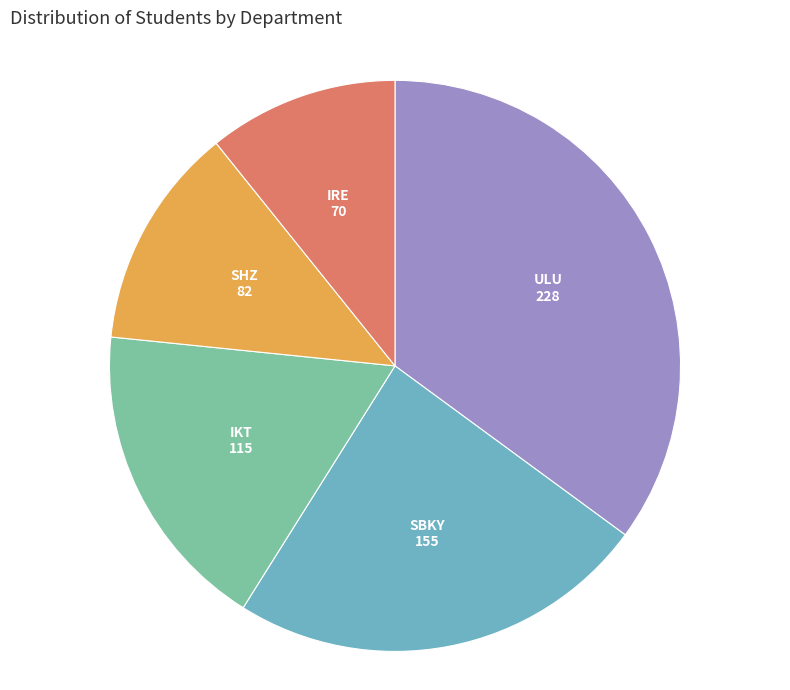

Does any single category account for the majority?

No